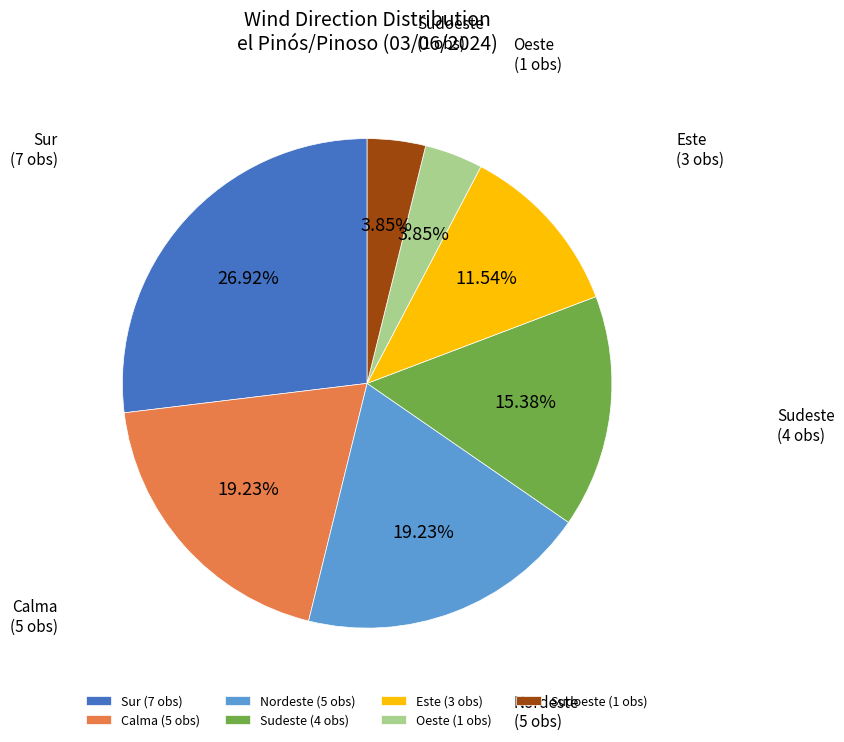

Count the number of slices in the pie.

7